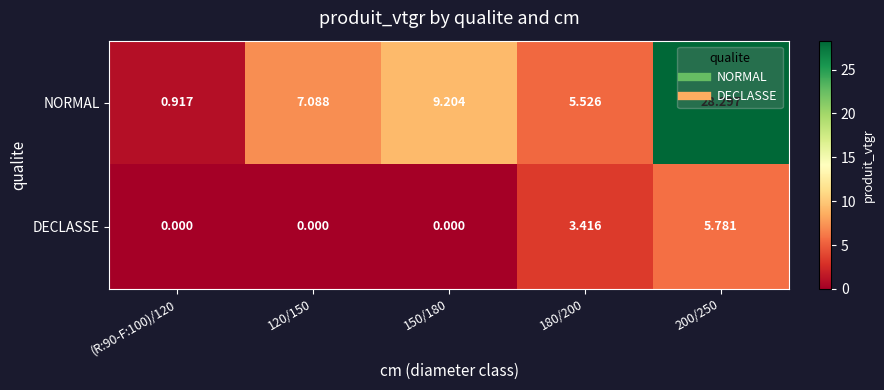

Which series has the largest range (max minus min)?

NORMAL